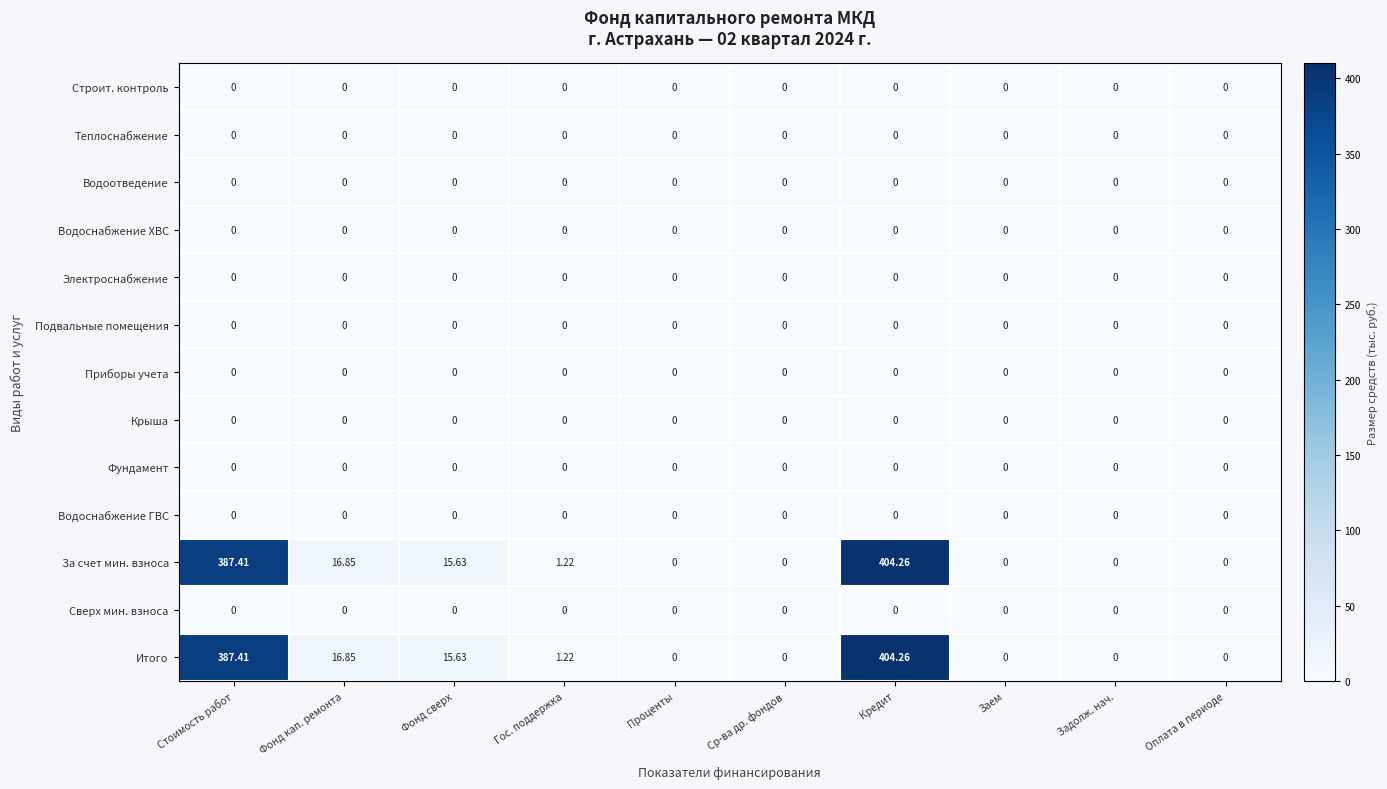

At which category does the chart reach its peak across all series?

Кредит